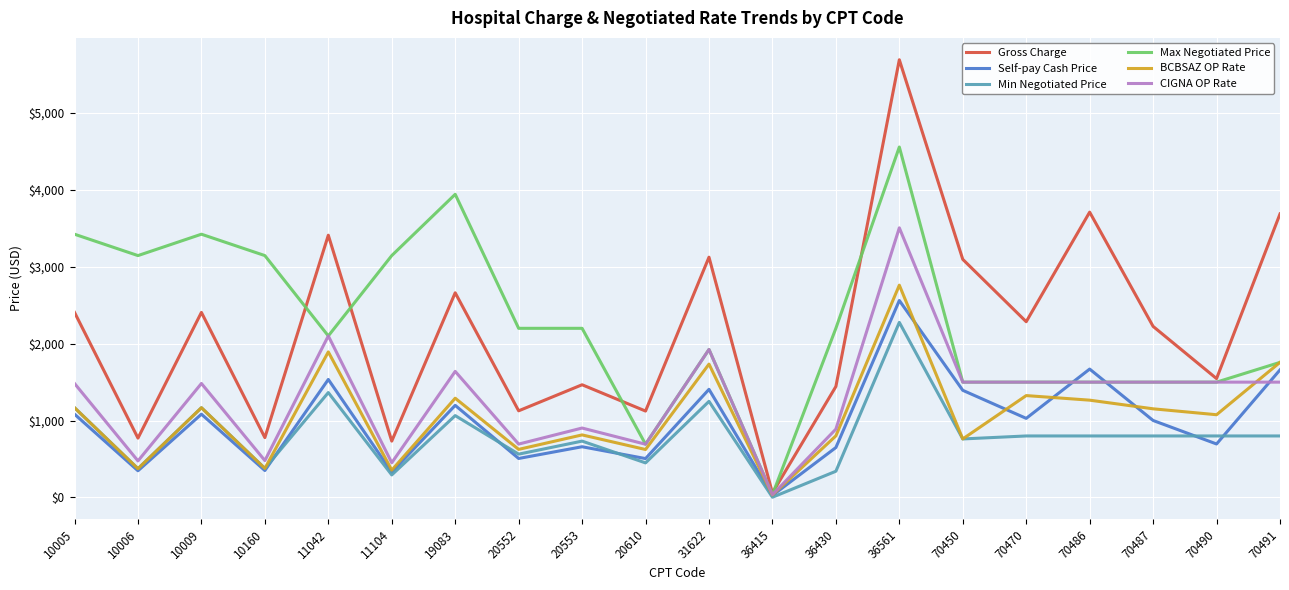

At how many categories does at least one series exceed 422?

19